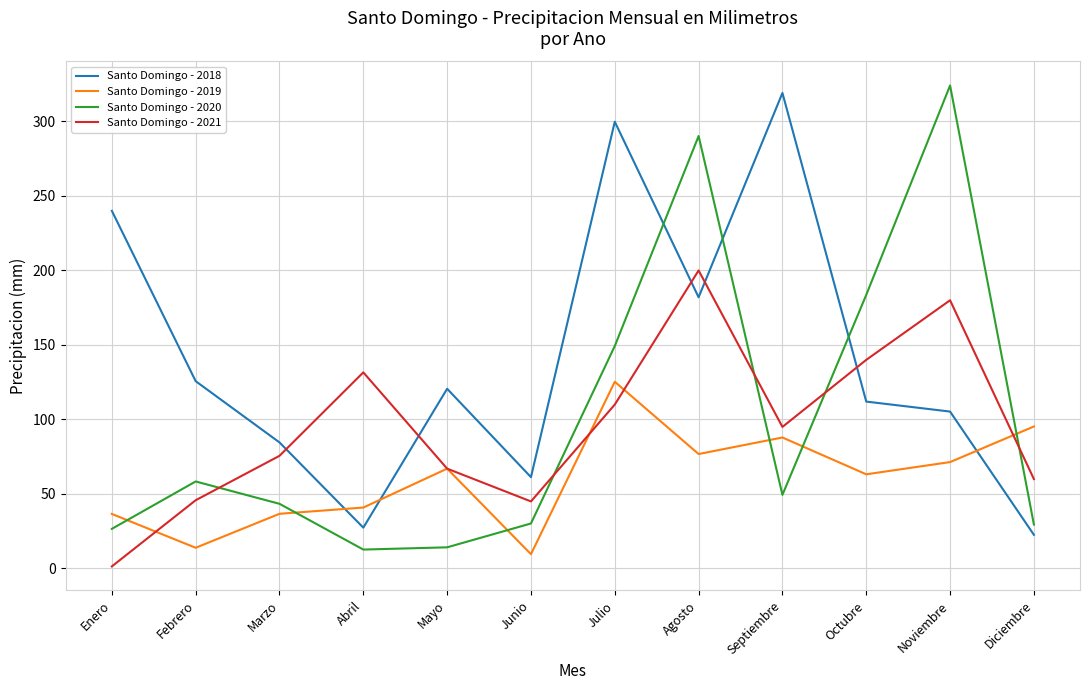

In Santo Domingo - 2018, how many points are higher than both neighbors (excluding endpoints)?

3